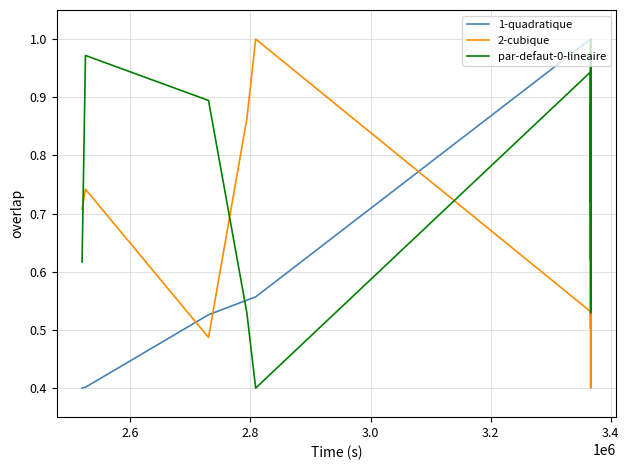

What are all the series names shown in the legend?

1-quadratique, 2-cubique, par-defaut-0-lineaire